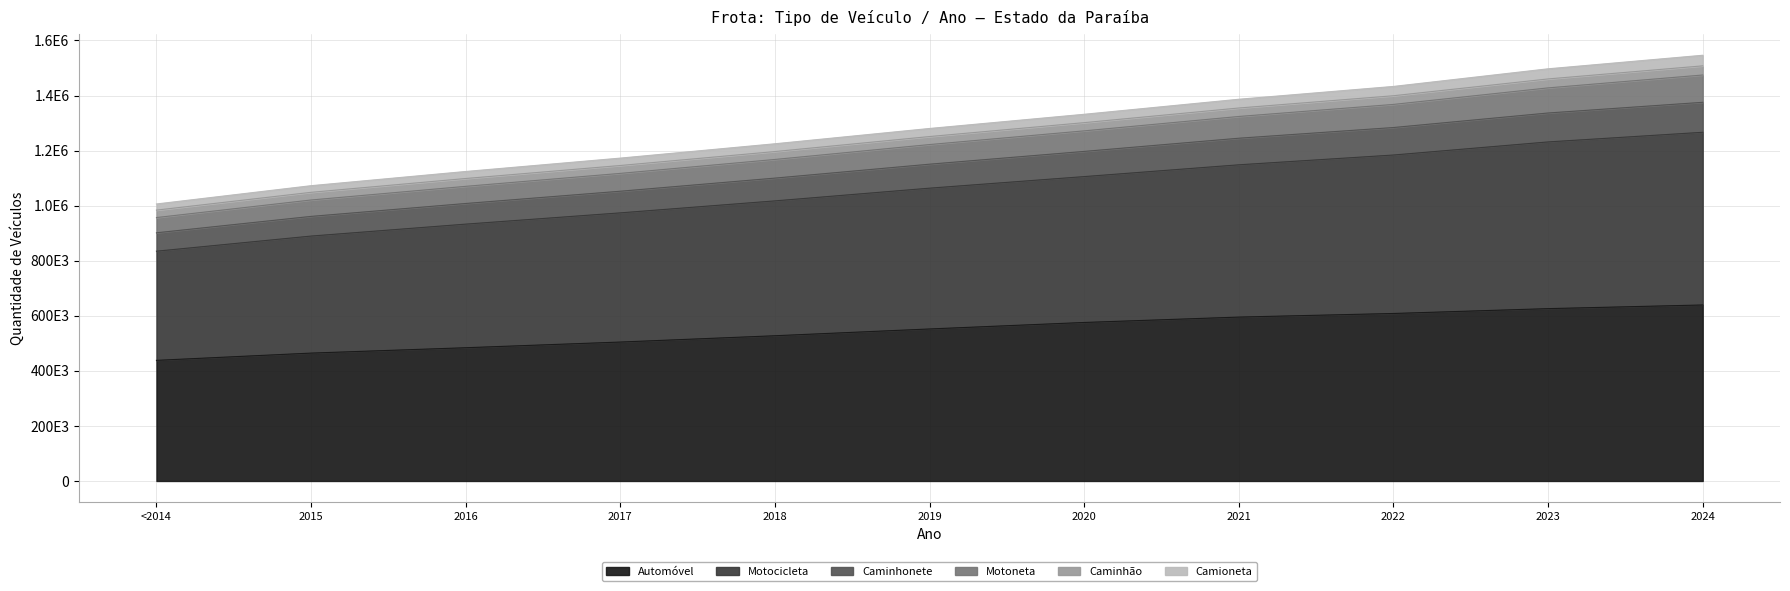

True or false: Caminhonete has more than 0 points higher than both neighbors.

False